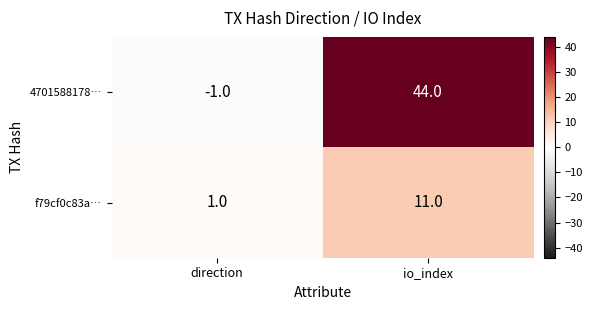

Which category has the highest value across all series?

io_index